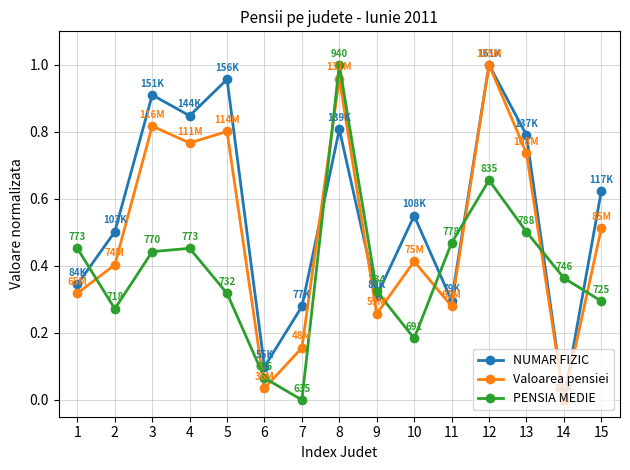

Which series changed the most between 5 and 10?

NUMAR FIZIC